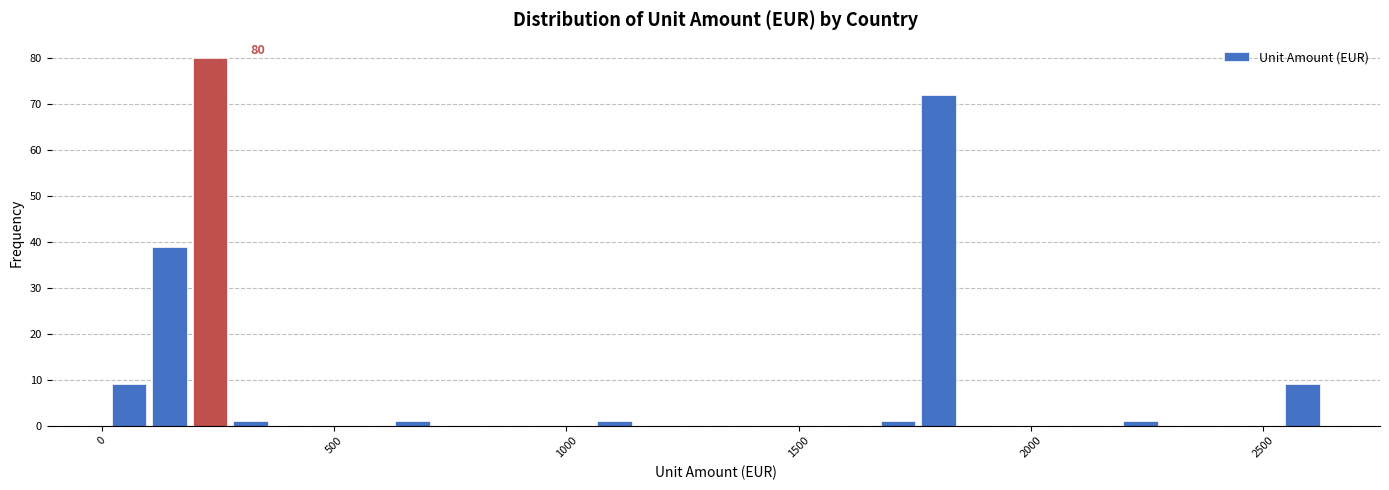

Read against the x-axis, roughly where is the centre of the tallest bar?

250